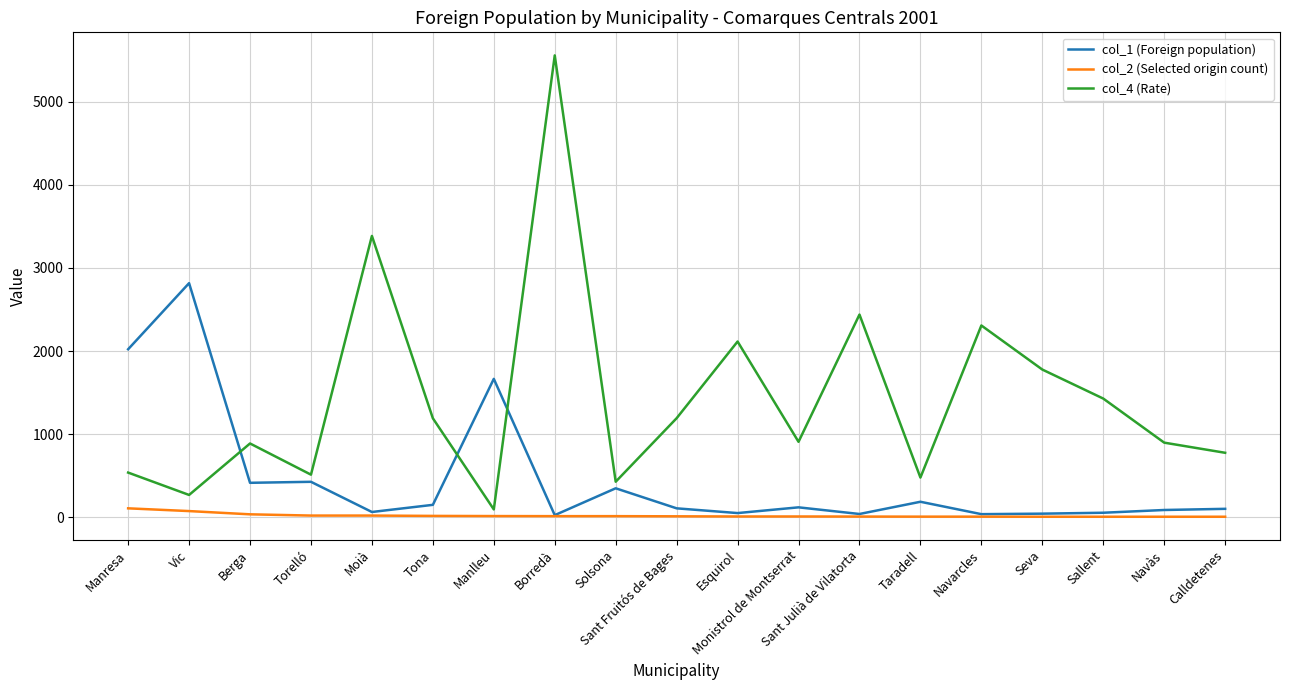

What is the maximum value shown in the chart?

5556